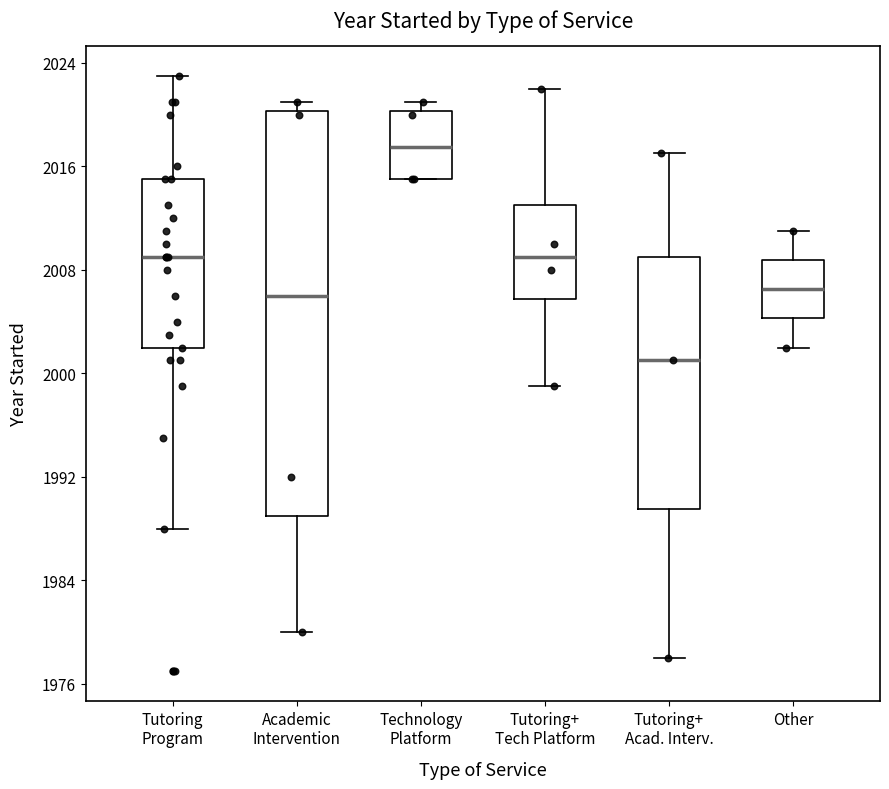

Which box is the tallest, from its lower edge to its upper edge?

Academic Intervention